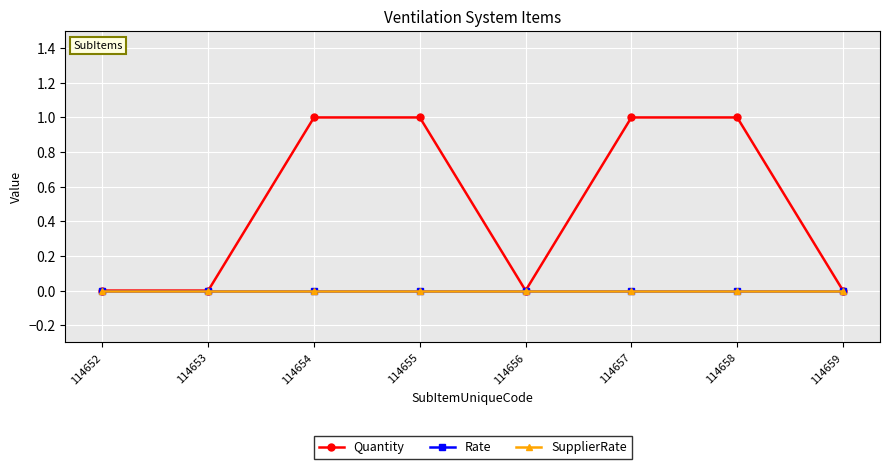

Does the chart have visible grid lines?

Yes